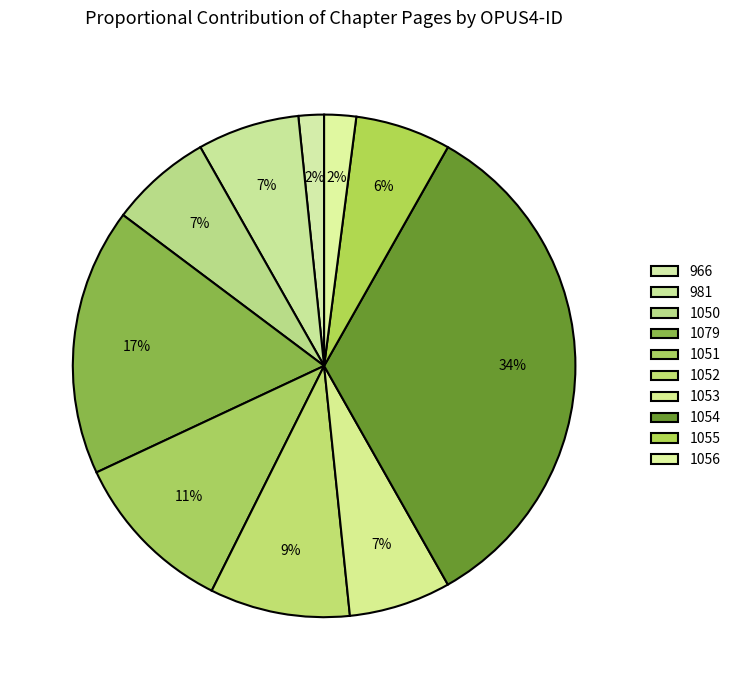

Is it true that 1052 is 1% of the pie?

False